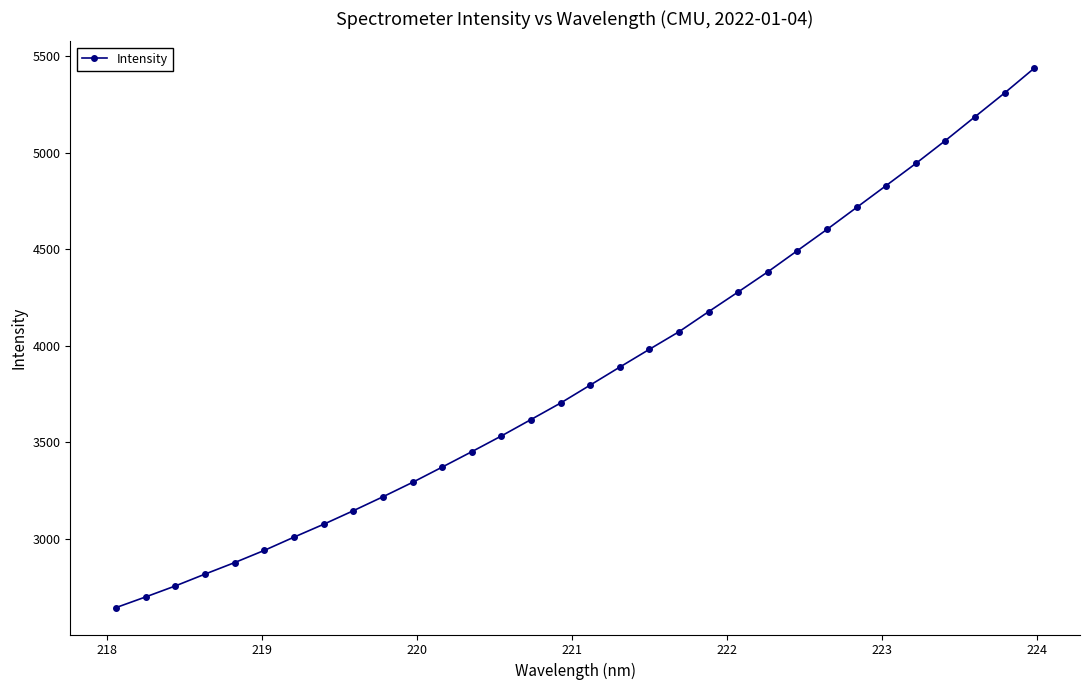

What is the average value?

3854.0